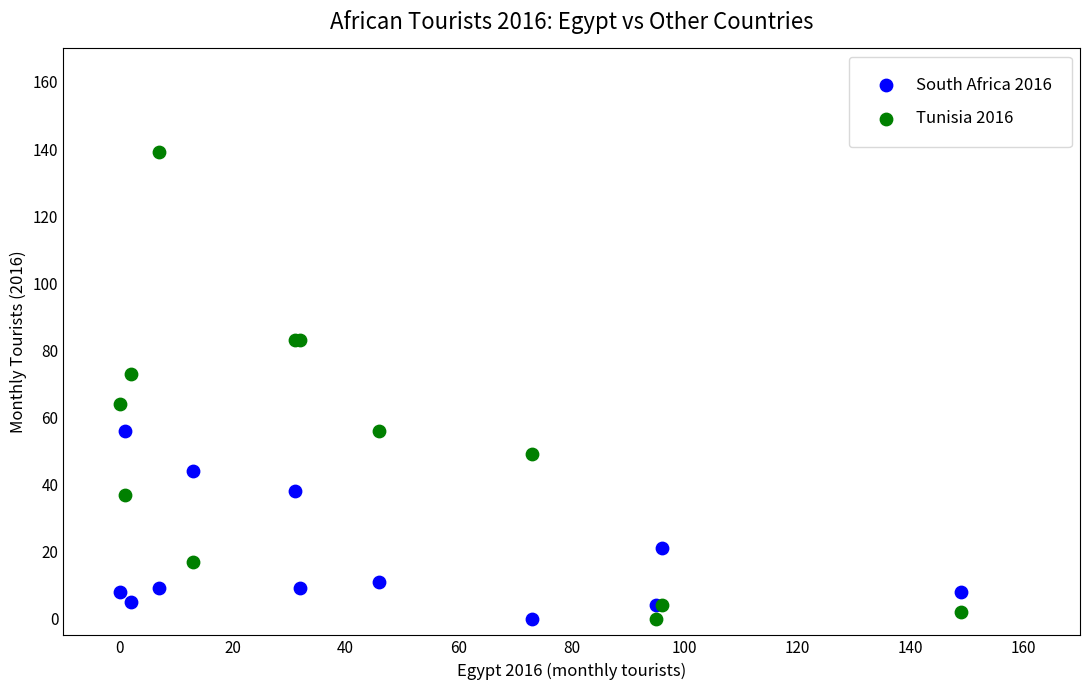

In the South Africa 2016 series, what Y value is closest to 28?

21